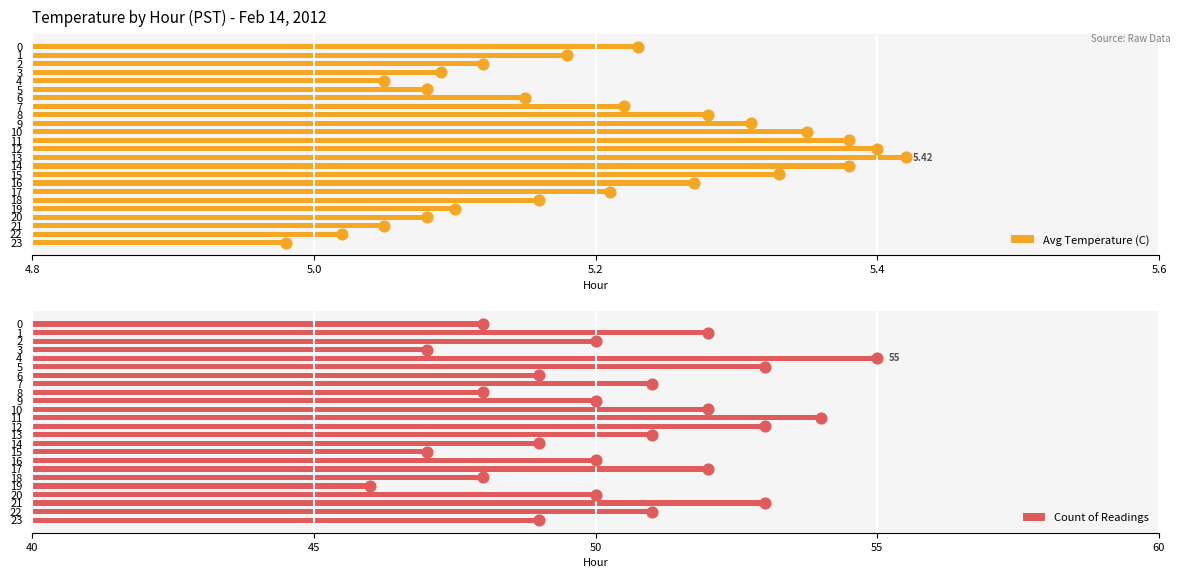

Which series has the largest total across all categories?

Count of Readings